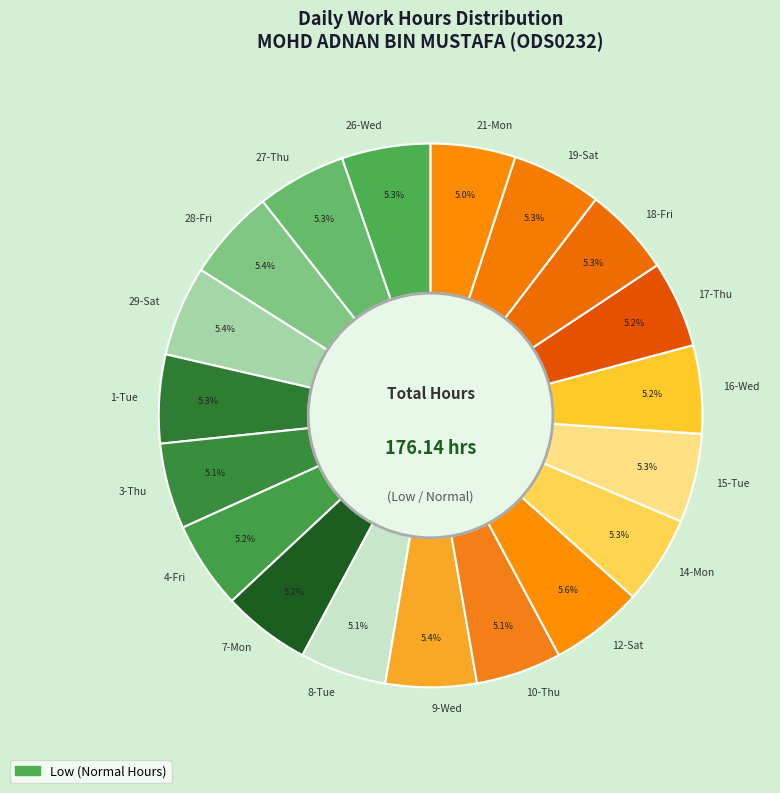

How many segments does this pie chart have?

19